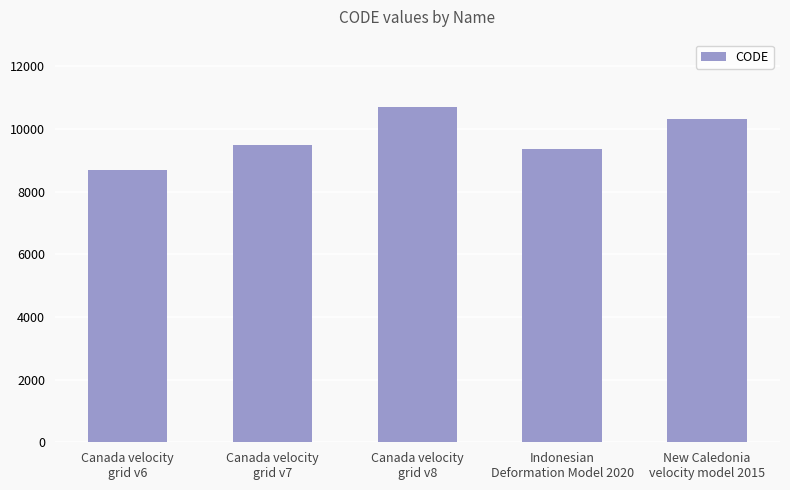

Reading right to left, extract all data points from this chart.

10323	9375	10707	9483	8676